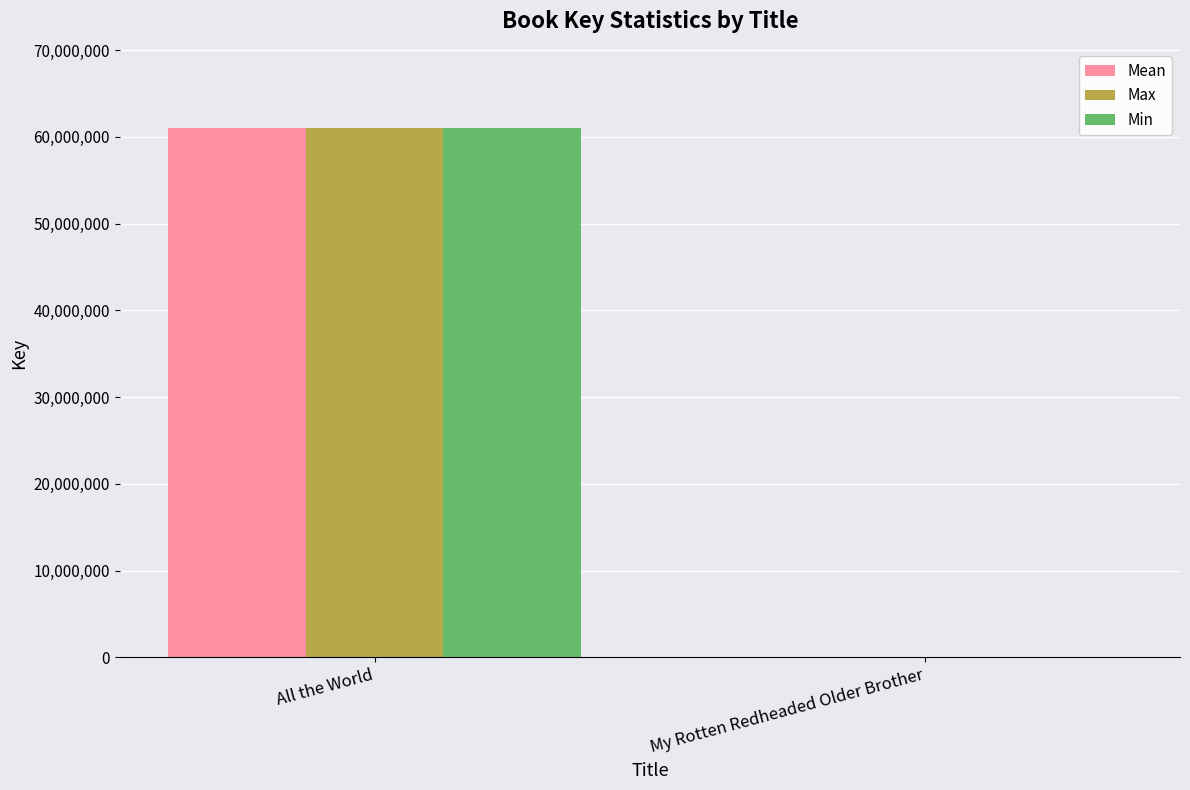

Are the bars horizontal?

No